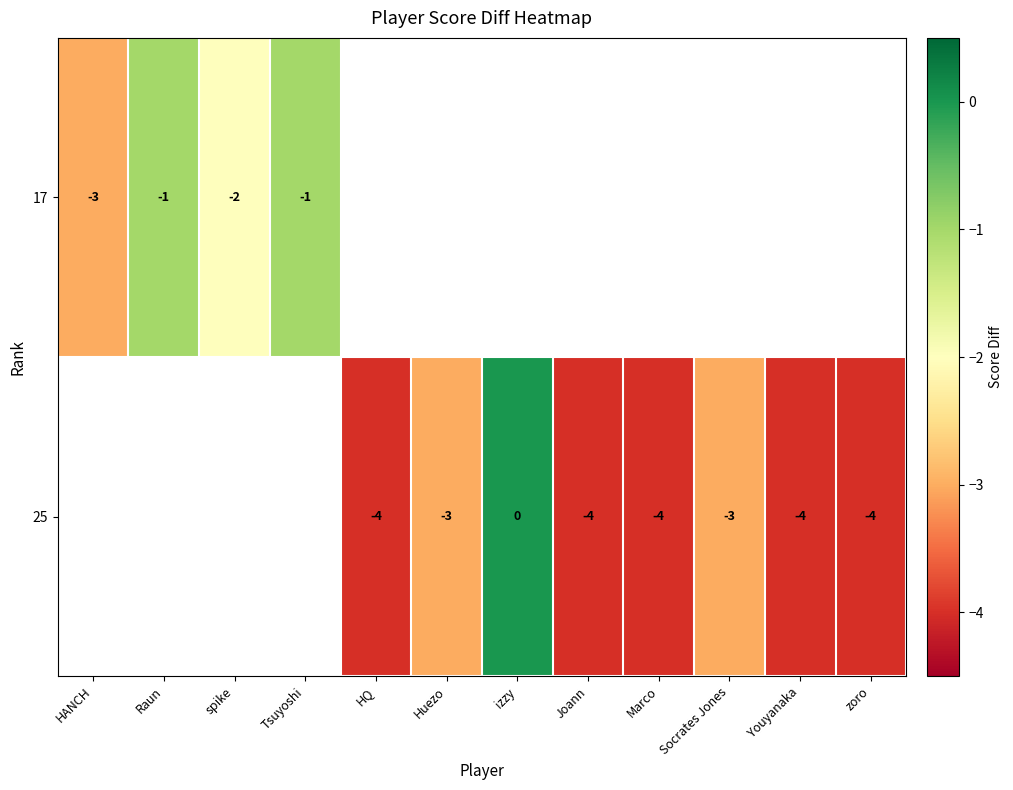

True or false: row_1 has a value of -6.7 at Youyanaka.

False